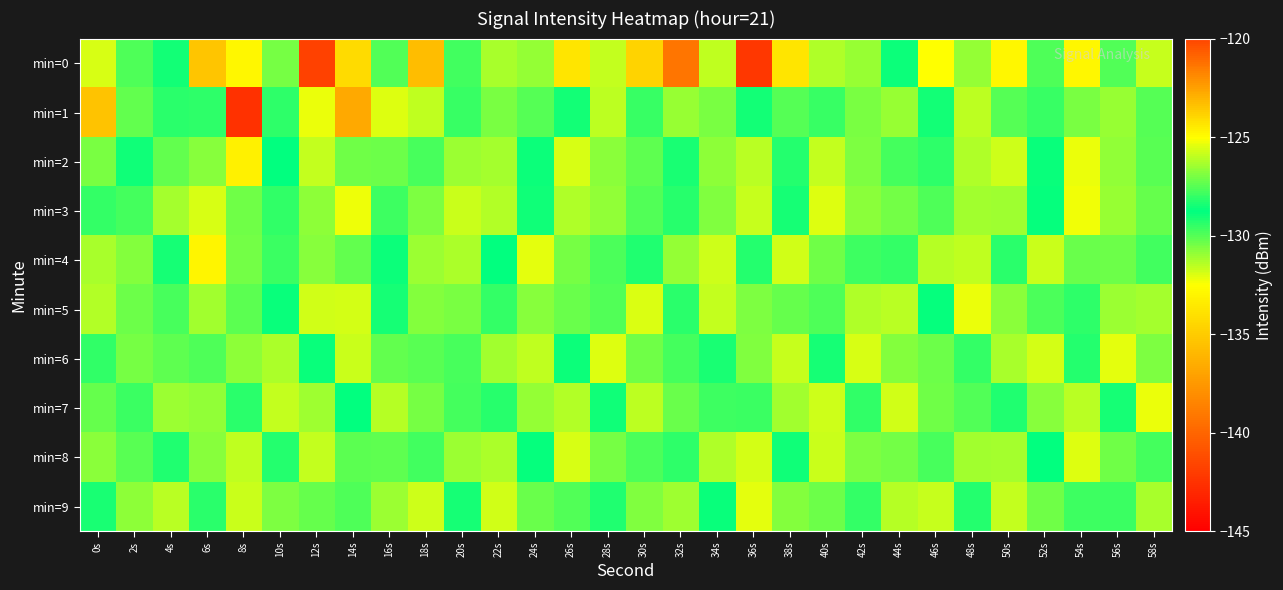

Which label corresponds to the largest value in the chart?

18s